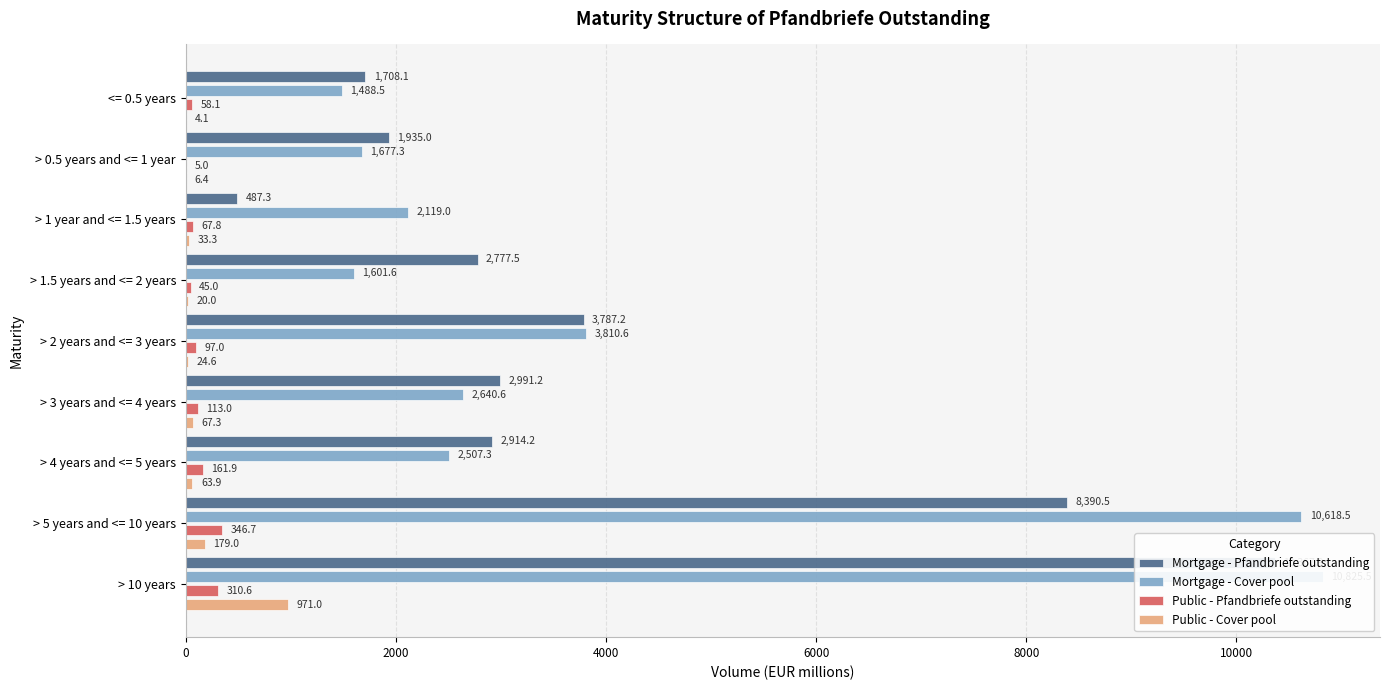

What is the average value of the Public - Cover pool series?

152.2